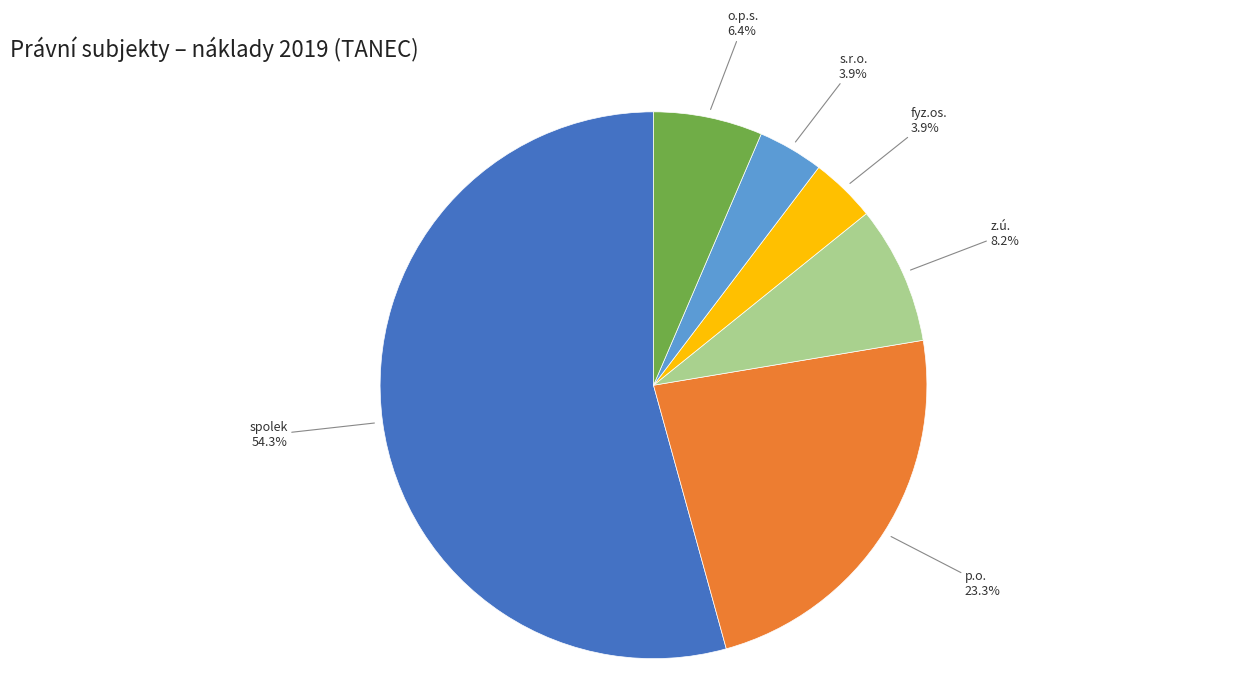

Approximately how many times larger is the value at z.ú. compared to s.r.o.?

2.1